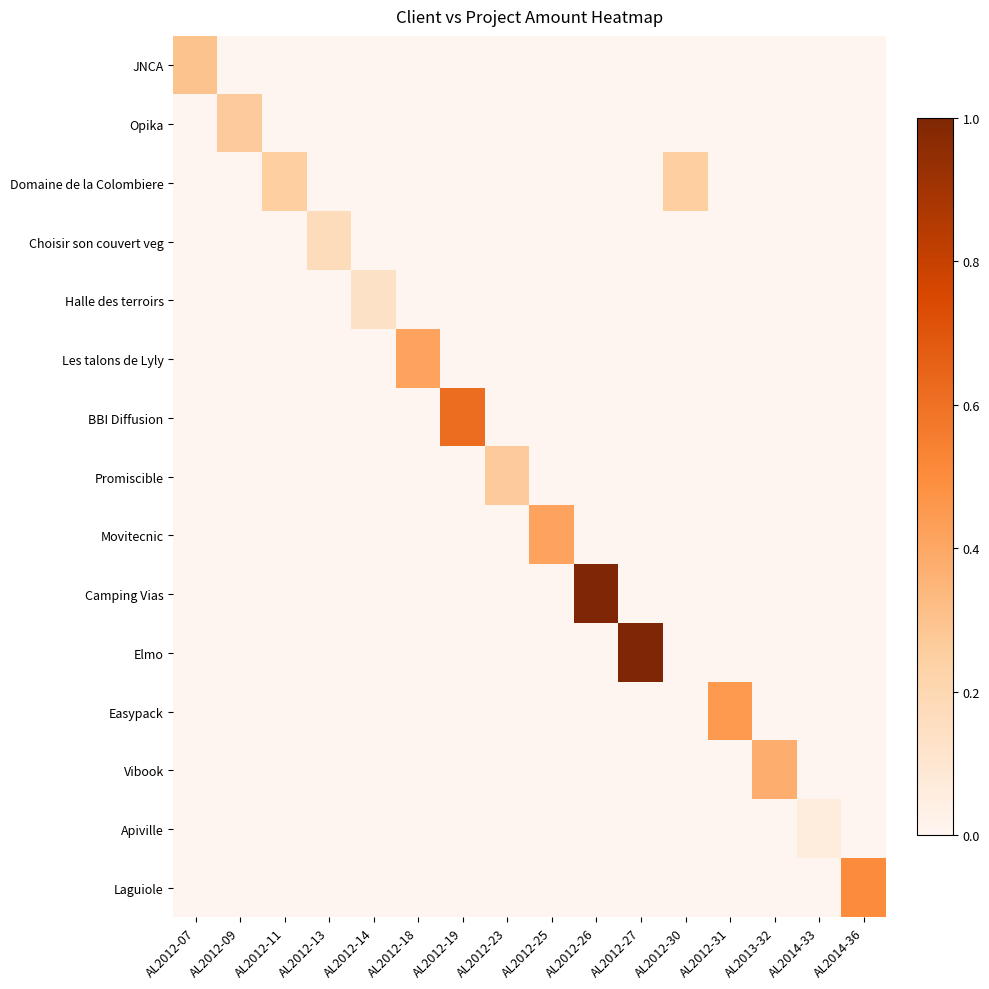

What is the spread (max minus min) of values at AL2012-25?

0.4